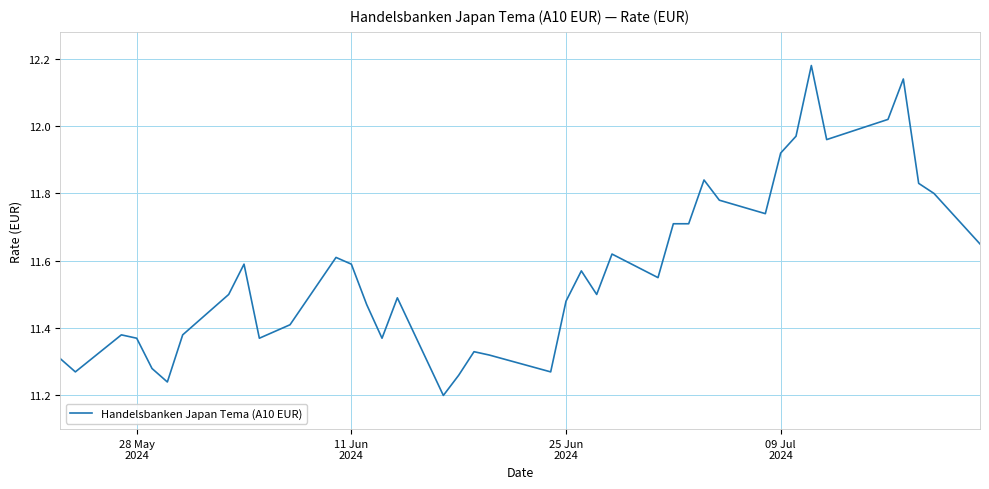

How many lines are shown in the chart?

1